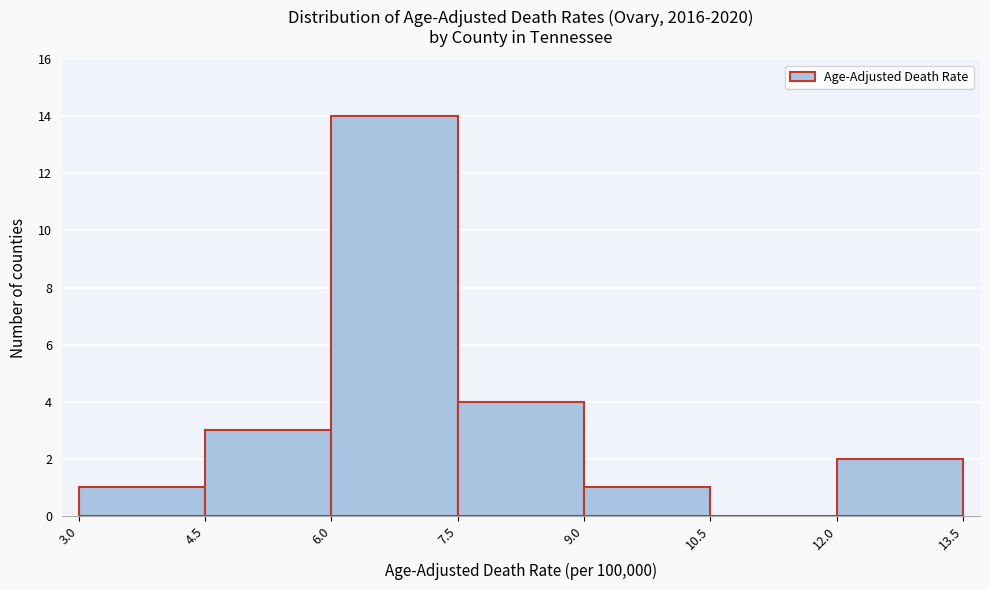

Reading left to right, list every bar in this chart as the range it spans on the x-axis followed by its height. The values are not printed on the chart, so give them approximately, as read against the axis.

3.0 to 4.5: 1
4.5 to 6.0: 3
6.0 to 7.5: 14
7.5 to 9.0: 4
9.0 to 10.5: 1
10.5 to 12.0: 0
12.0 to 13.5: 2